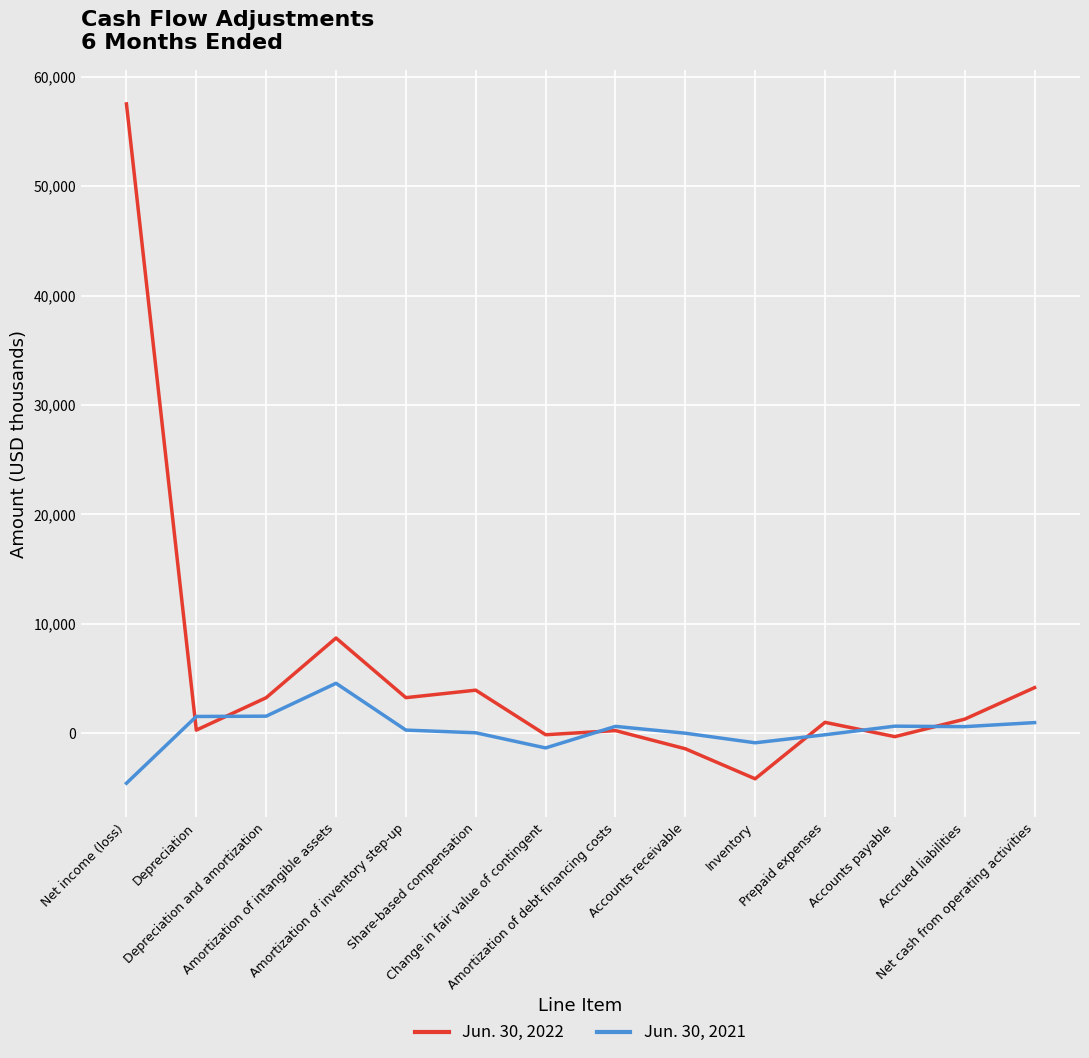

What are all the series names shown in the legend?

Jun. 30, 2022, Jun. 30, 2021